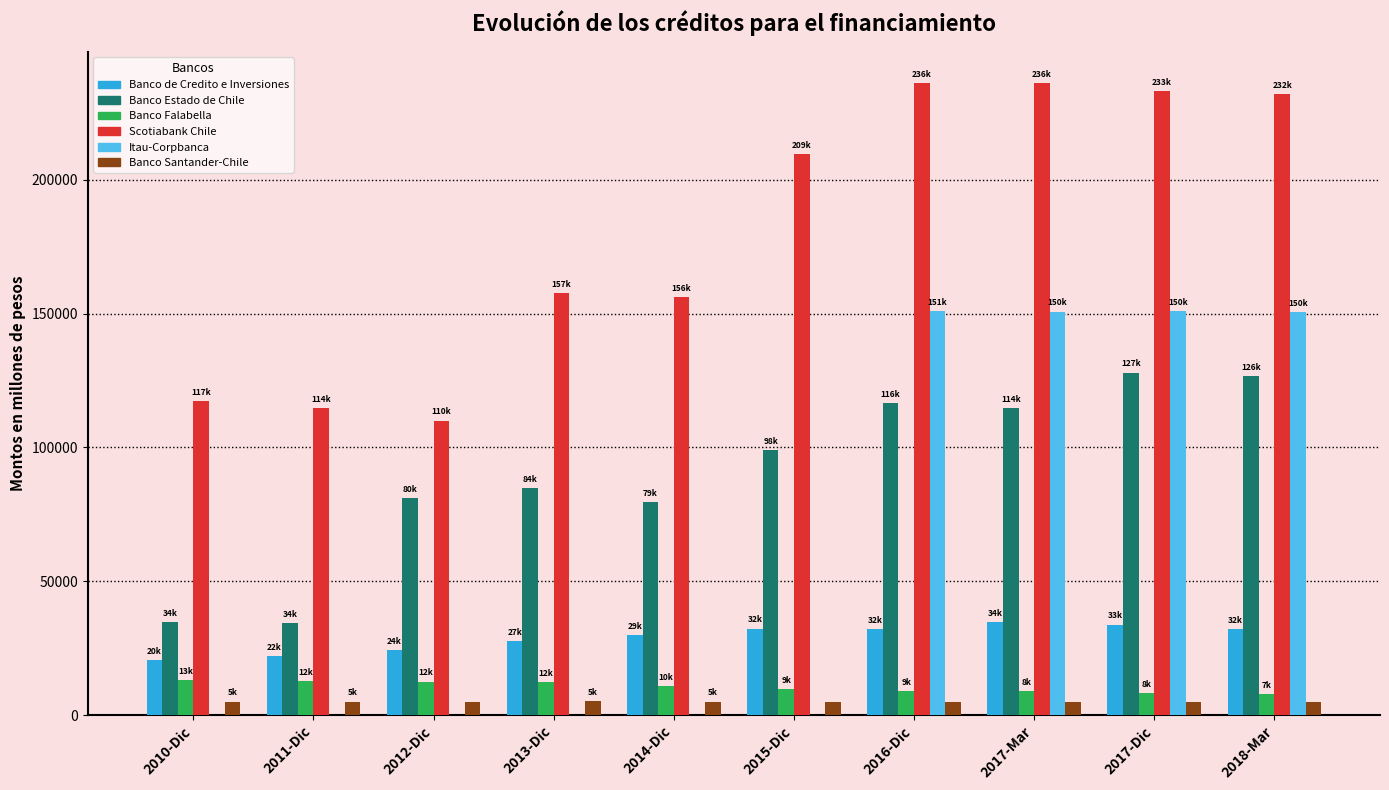

What is the maximum value shown in the chart?

236047